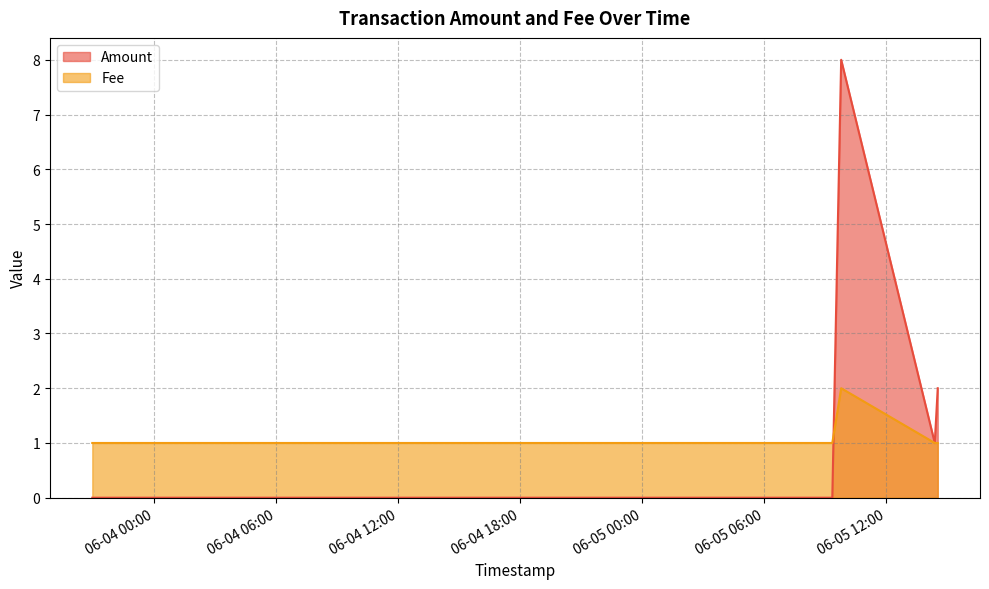

Where is the first local maximum for Fee?

2017-06-05 09:47:29